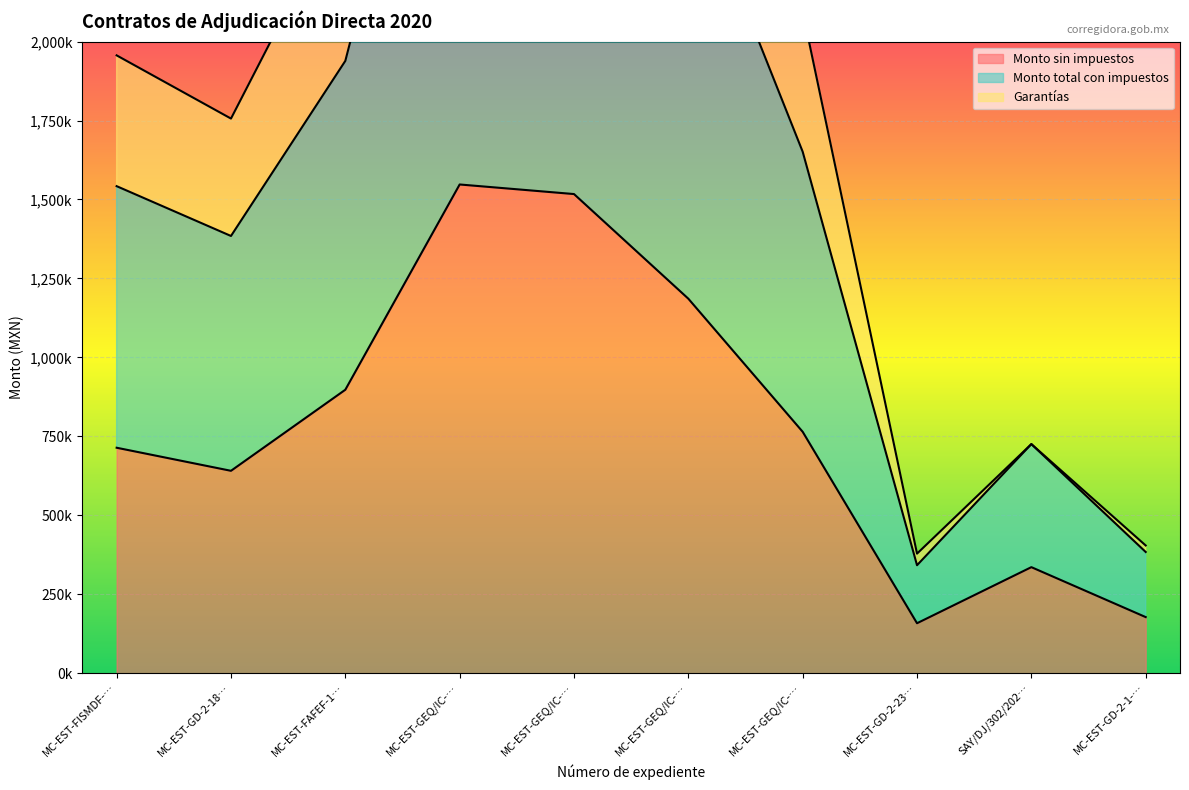

What is the sum of all Monto total con impuestos values?

17149553.9